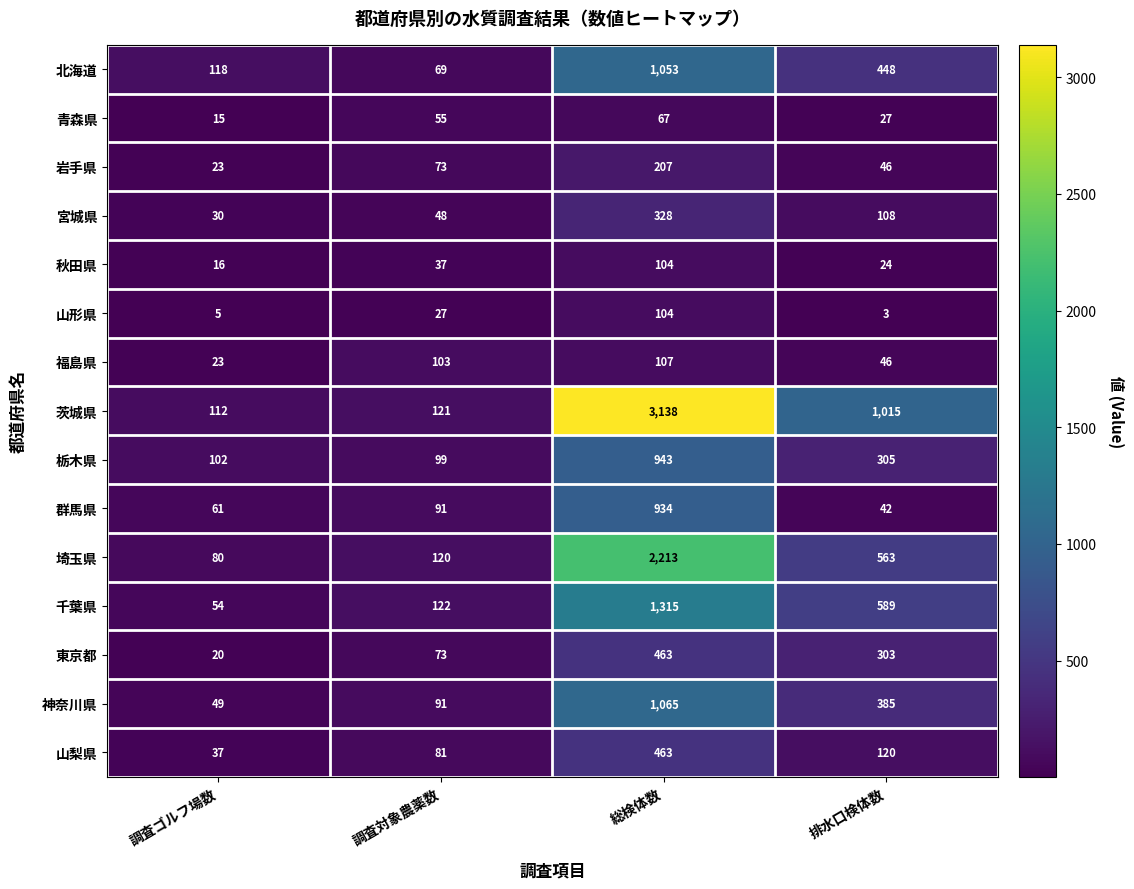

What is the difference between the maximum and minimum values in the 千葉県 series?

1261